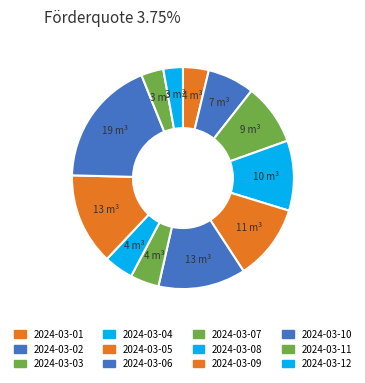

How many slices are in this pie chart?

12